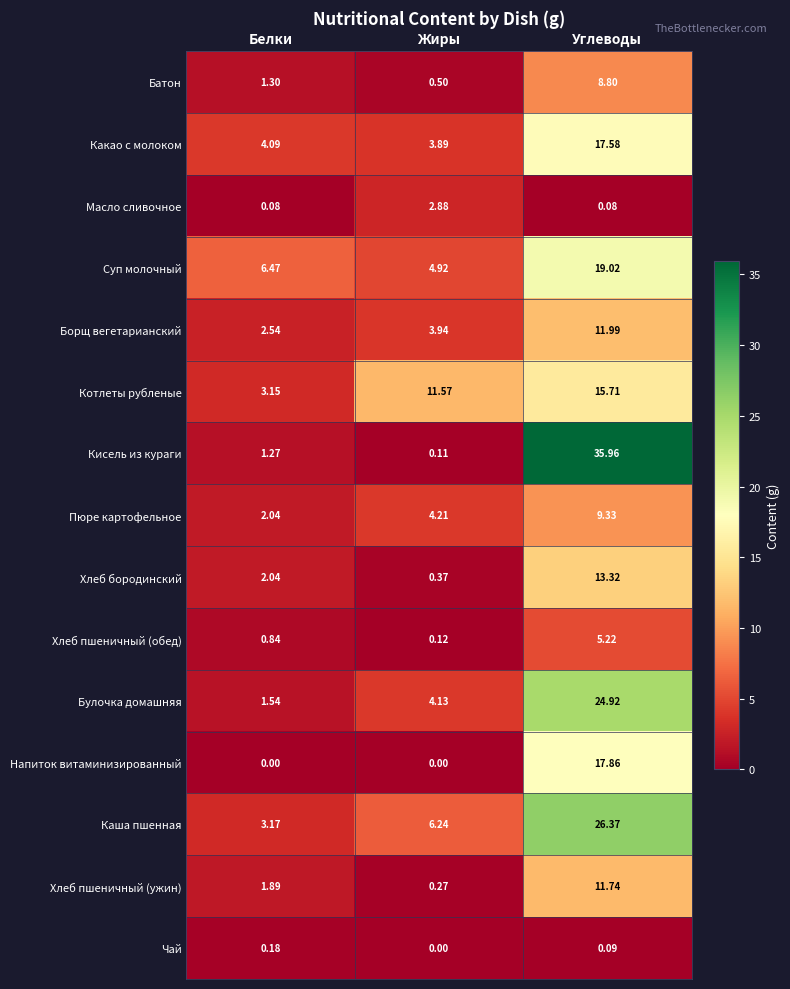

Which series changed the most between Белки and Углеводы?

Кисель из кураги